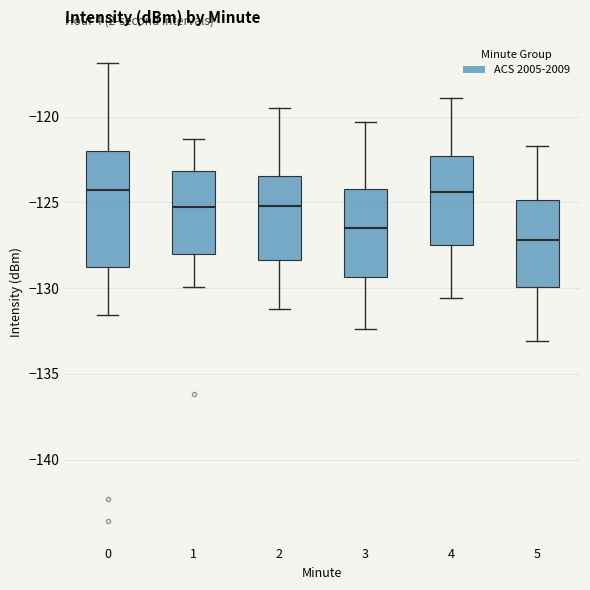

Reading left to right, read every box against the y-axis: the position of its median line, the range the box covers, and the ends of its whiskers. The values are not printed on the chart, so give them approximately, as read against the axis.

0: median -124.5, box -129.0 to -122.0, whiskers -131.5 to -117.0
1: median -125.0, box -128.0 to -123.0, whiskers -130.0 to -121.5
2: median -125.0, box -128.5 to -123.5, whiskers -131.0 to -119.5
3: median -126.5, box -129.5 to -124.0, whiskers -132.5 to -120.5
4: median -124.5, box -127.5 to -122.5, whiskers -130.5 to -119.0
5: median -127.0, box -130.0 to -125.0, whiskers -133.0 to -121.5